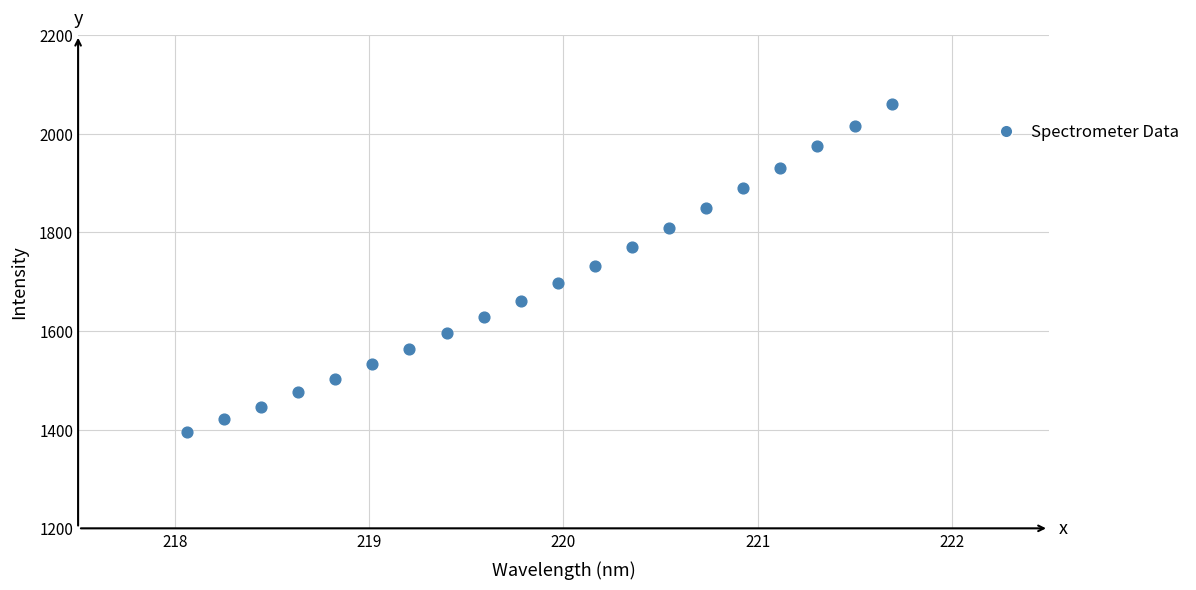

What is the range of X values (max minus min)?

3.6